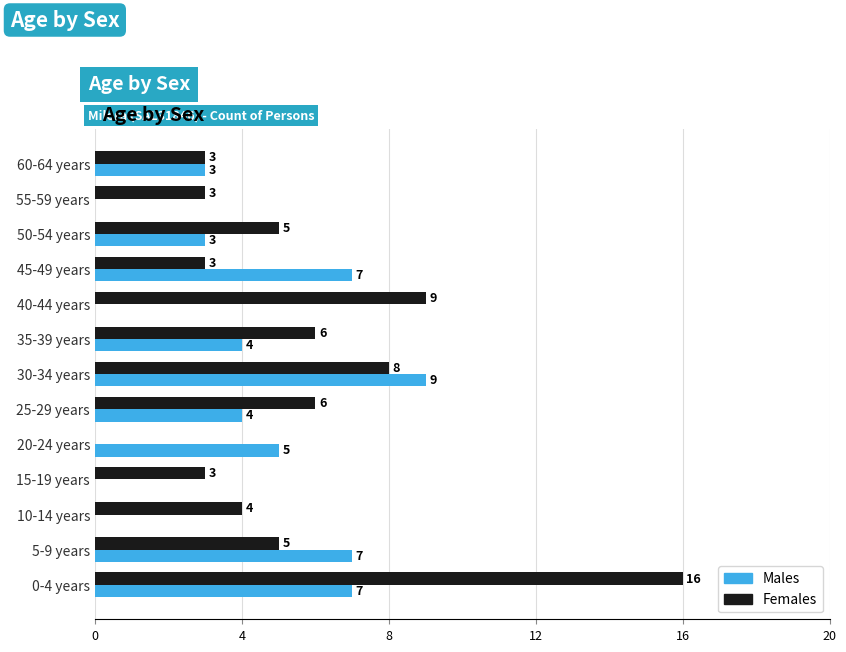

The value of Females at 50-54 years is 2. True or false?

False